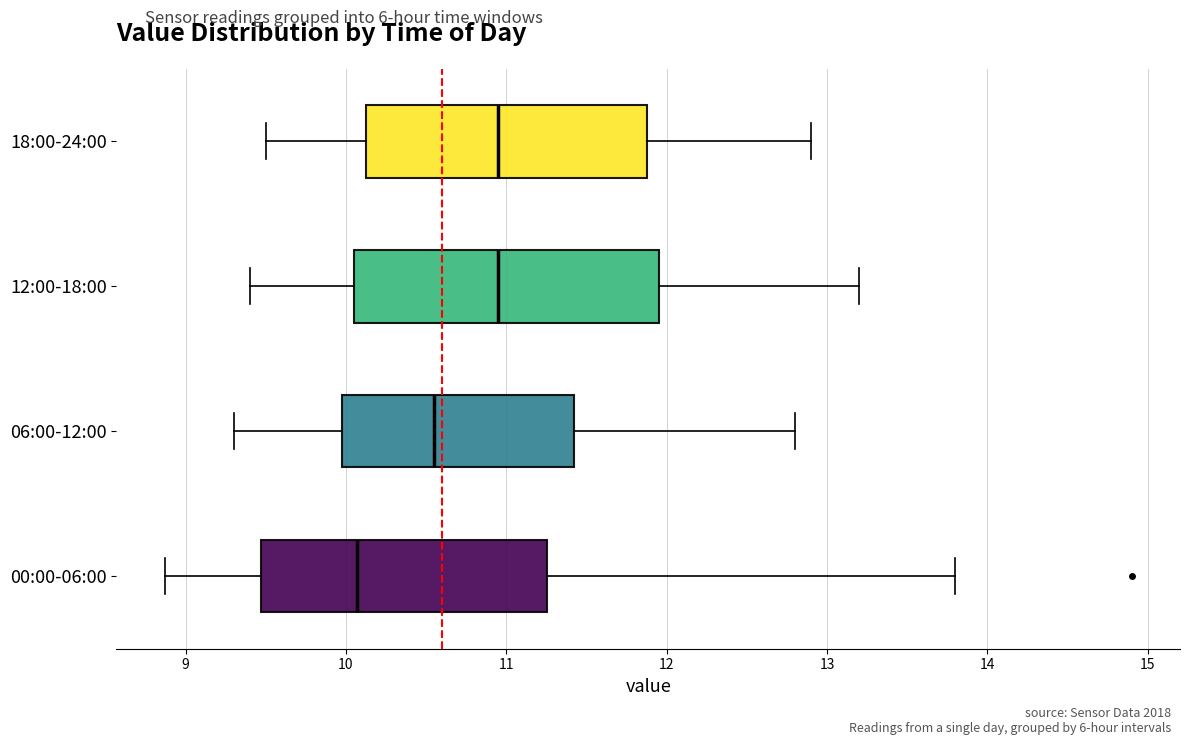

Reading bottom to top, read every box against the x-axis: the position of its median line, the range the box covers, and the ends of its whiskers. The values are not printed on the chart, so give them approximately, as read against the axis.

00:00-06:00: median 10.1, box 9.5 to 11.3, whiskers 8.9 to 13.8
06:00-12:00: median 10.6, box 10.0 to 11.4, whiskers 9.3 to 12.8
12:00-18:00: median 11.0, box 10.1 to 12.0, whiskers 9.4 to 13.2
18:00-24:00: median 11.0, box 10.1 to 11.9, whiskers 9.5 to 12.9